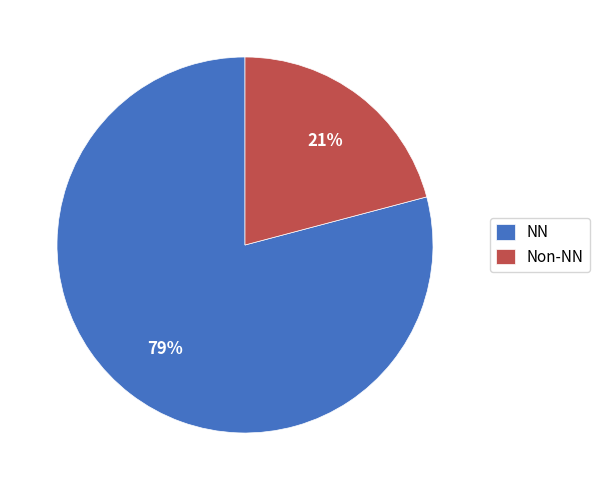

The NN slice represents 65% of the pie. True or false?

False